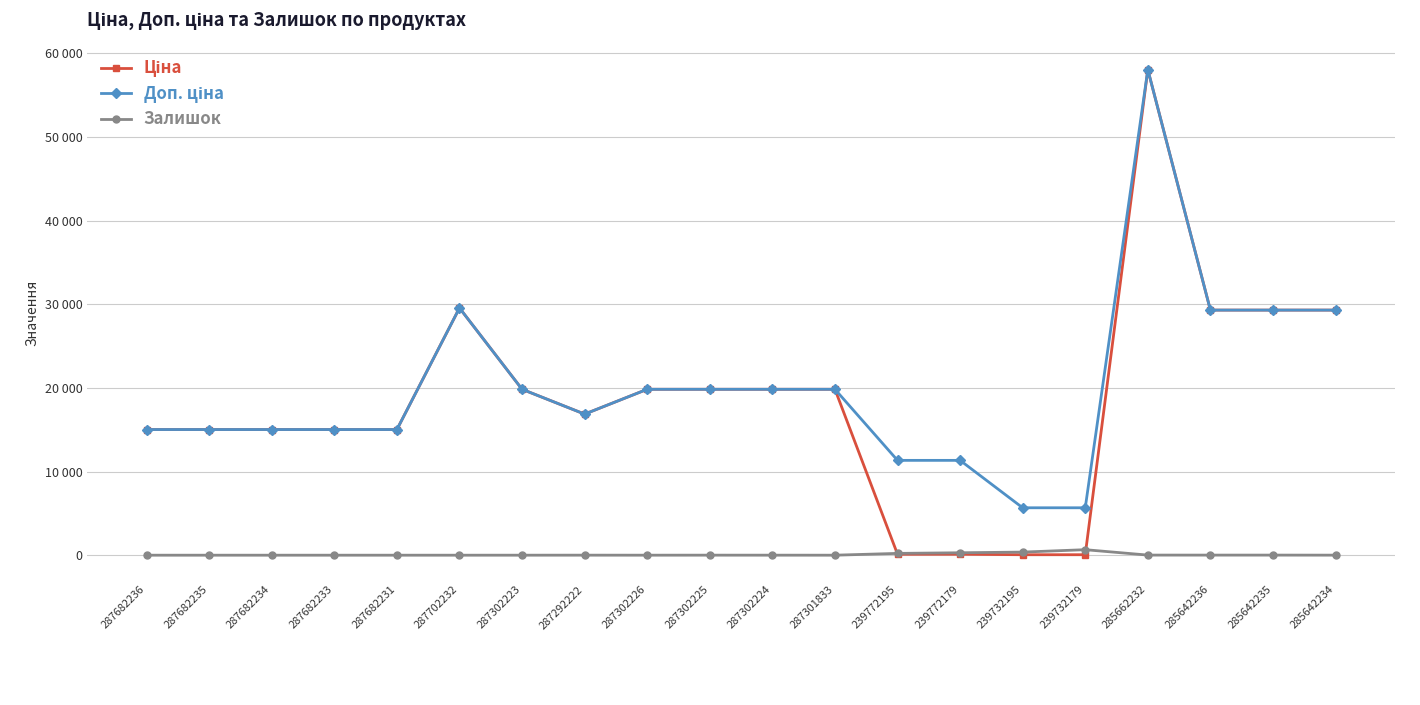

At how many categories does at least one series exceed 6926?

18